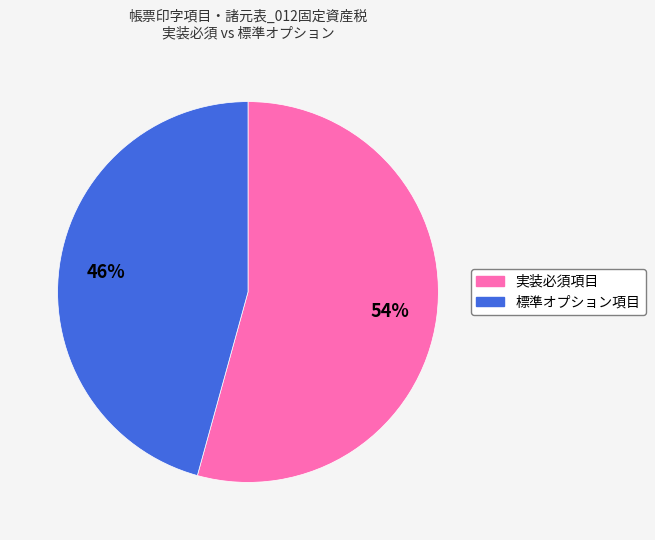

Is there any slice that represents more than half of the pie?

Yes